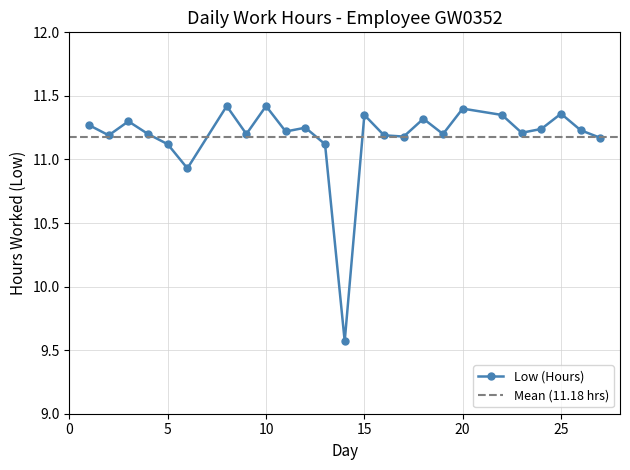

Is it true that the value at 19 is 15.1?

False